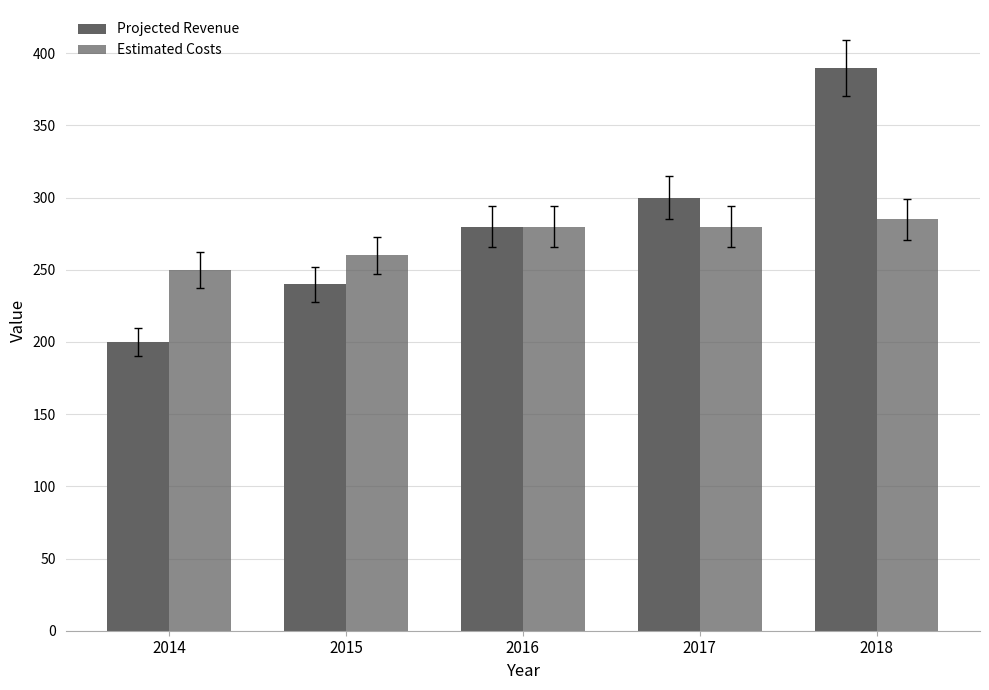

How many bars are there in total?

10